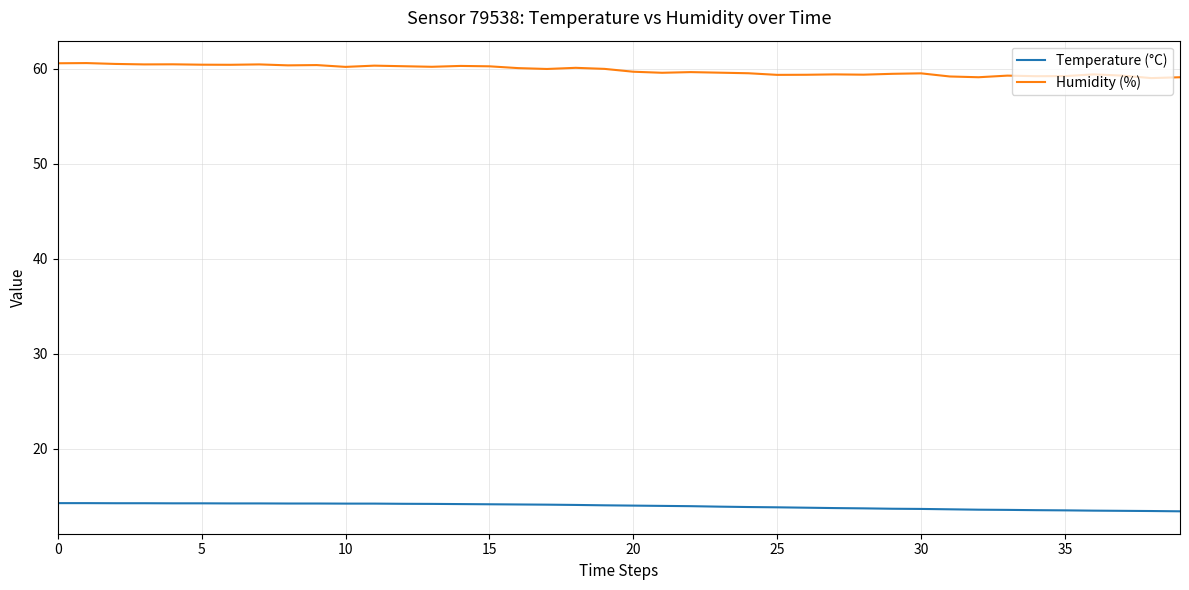

True or false: Humidity (%) and Temperature (°C) cross at least once.

False